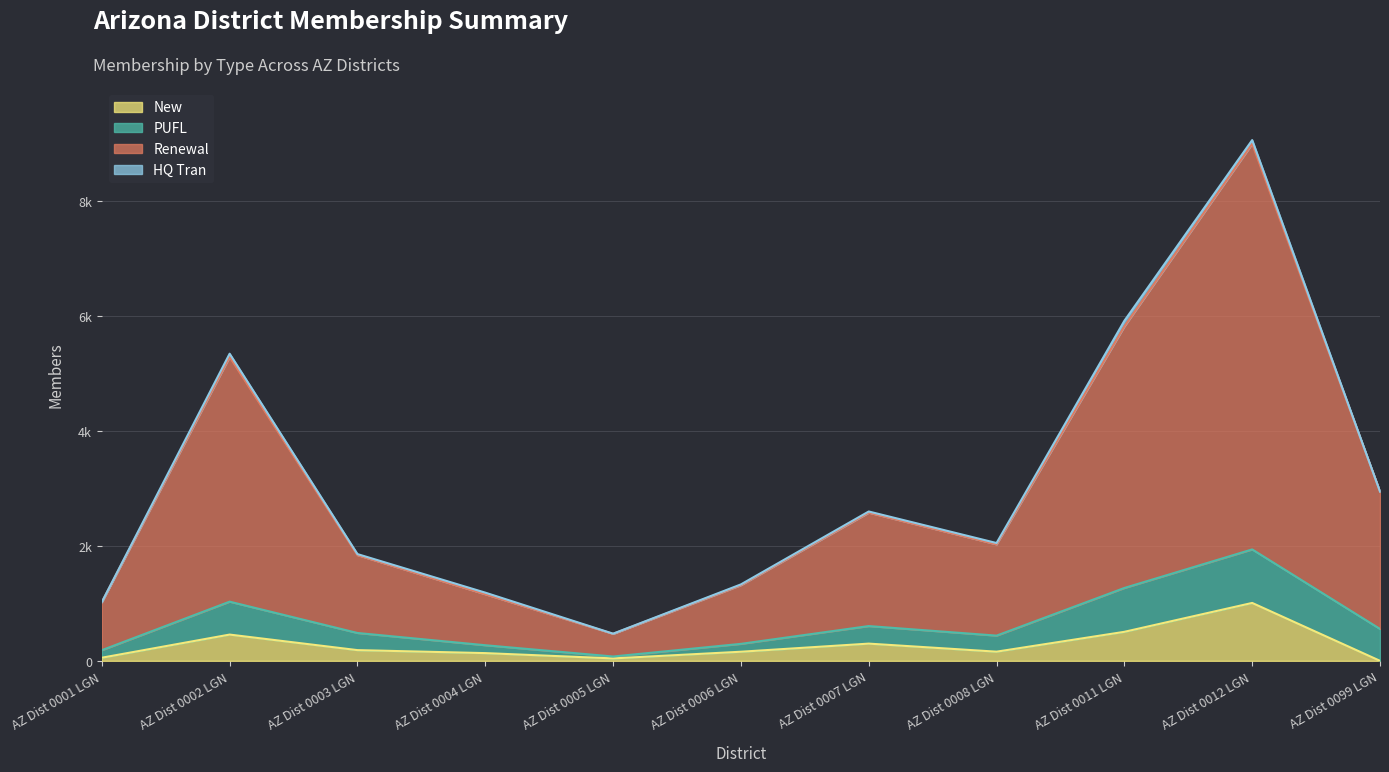

Does the chart display data point markers on the line(s)?

No